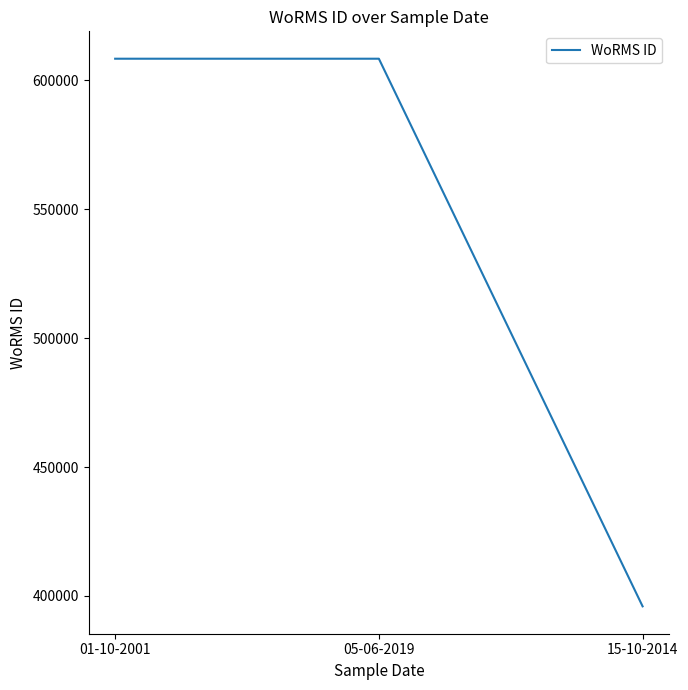

How many series are shown in this chart?

1